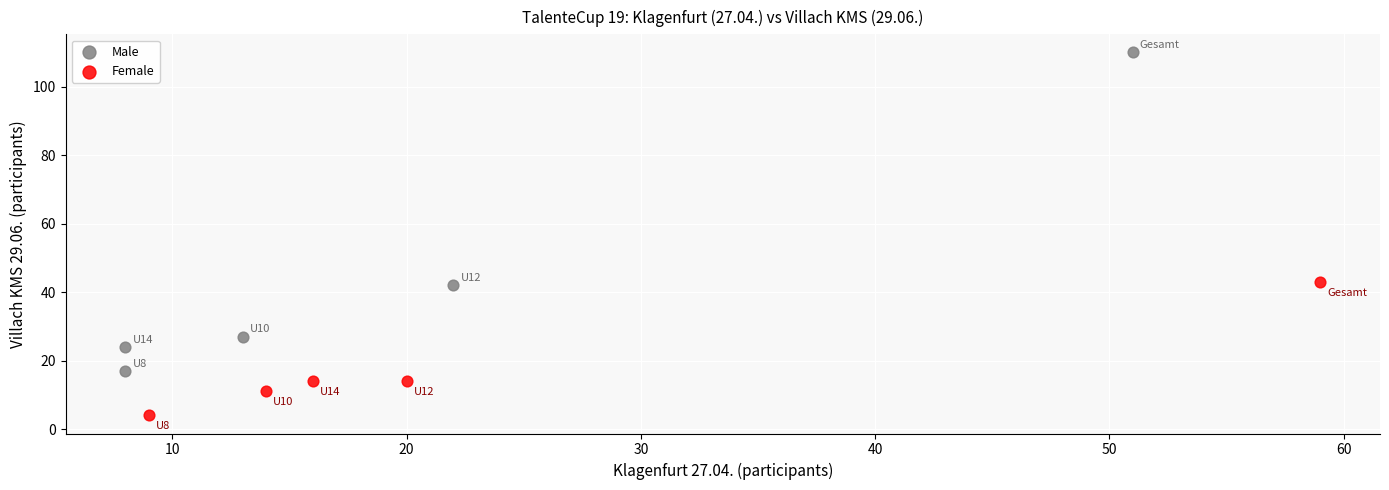

Which series reaches the maximum Y coordinate?

Male